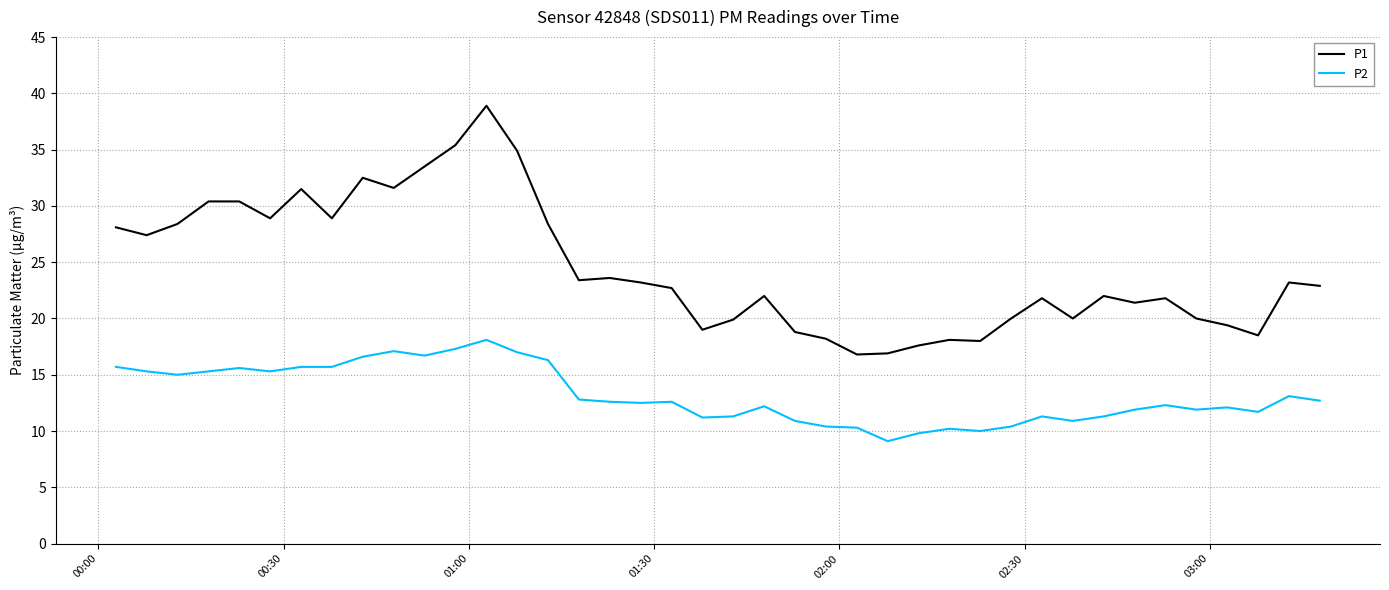

How many categories are shown in the chart?

40